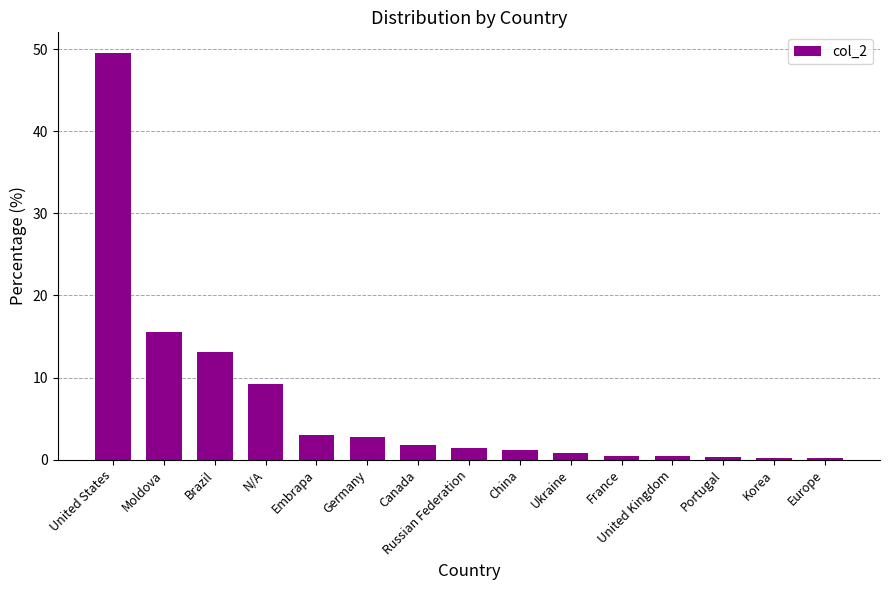

What is the label of the 1st bar from the left?

United States